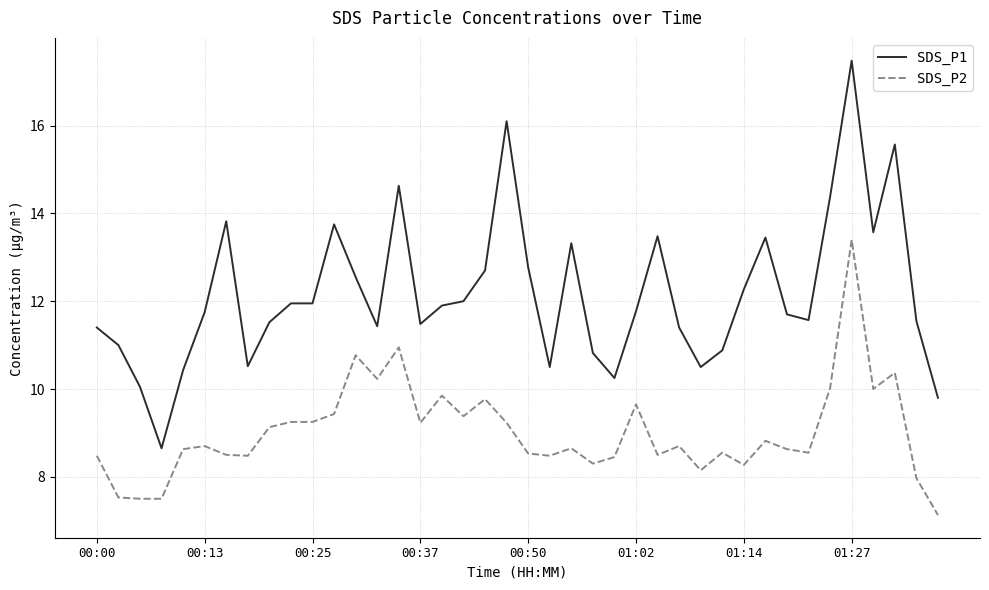

Rank the series by their maximum value, from highest to lowest.

SDS_P1, SDS_P2